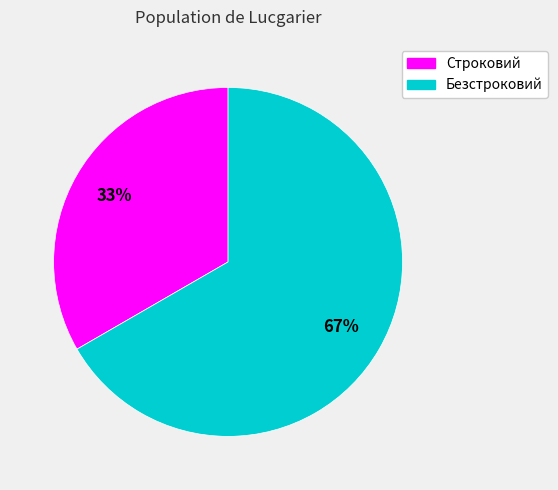

Rank the categories by value from lowest to highest.

Строковий, Безстроковий